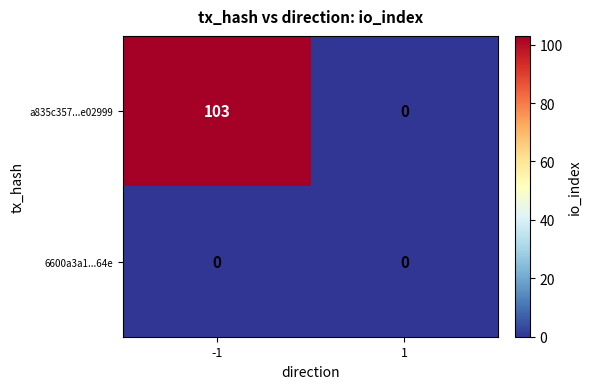

What is the highest value of the a835c357...e02999 series?

103